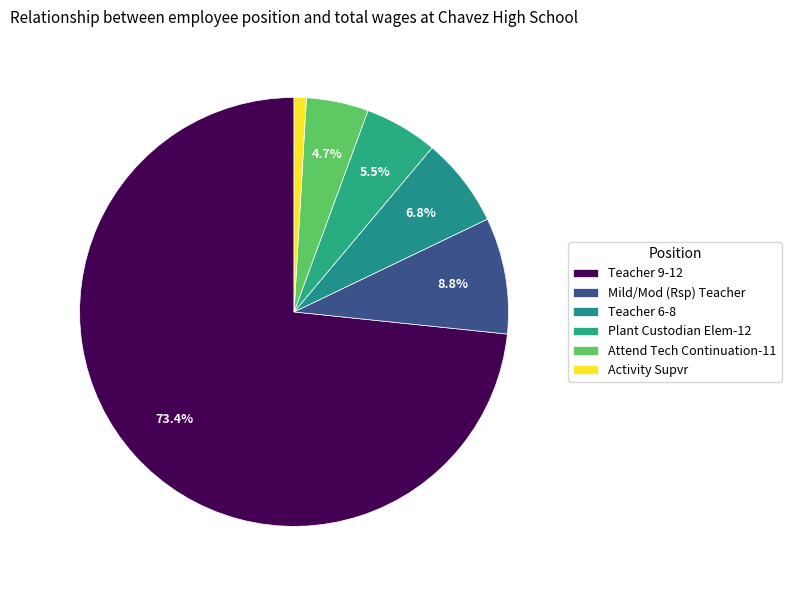

Which slice is the smallest?

Activity Supvr